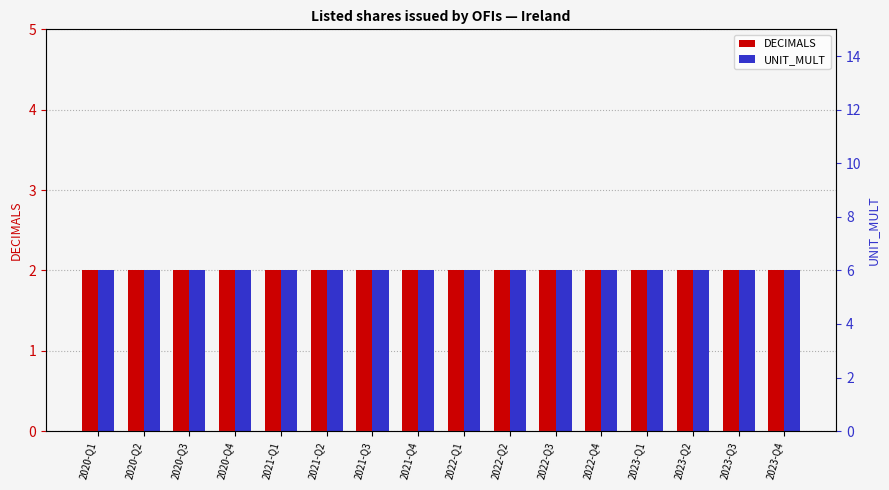

Which category has the lowest value across all series?

2020-Q1